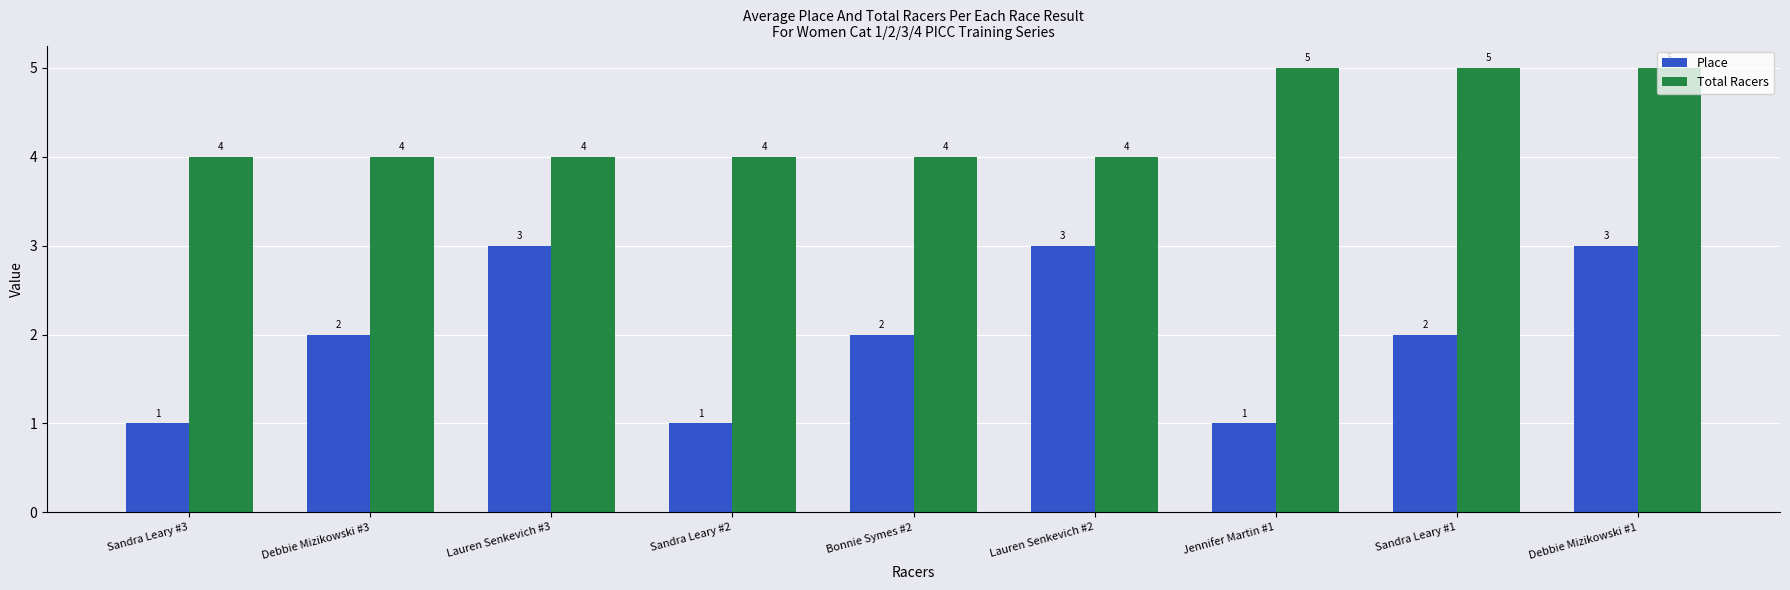

How many bars are there in total?

18